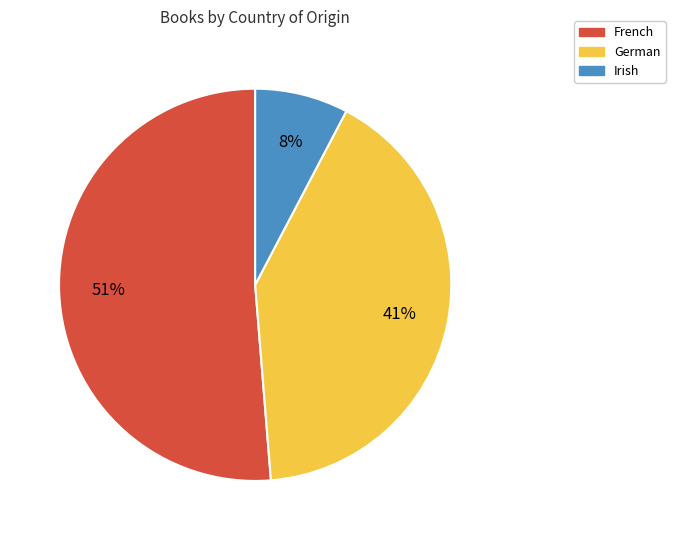

Between German and French, which is larger?

French